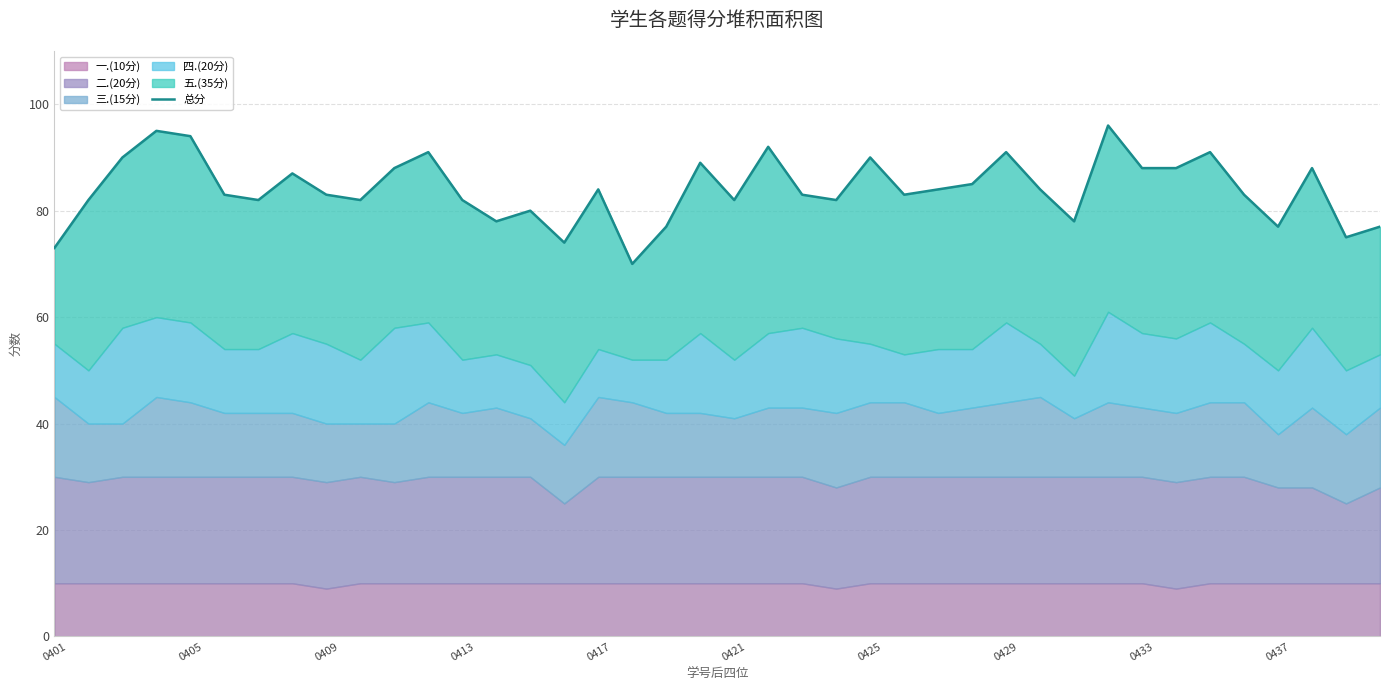

How many lines are shown in the chart?

1